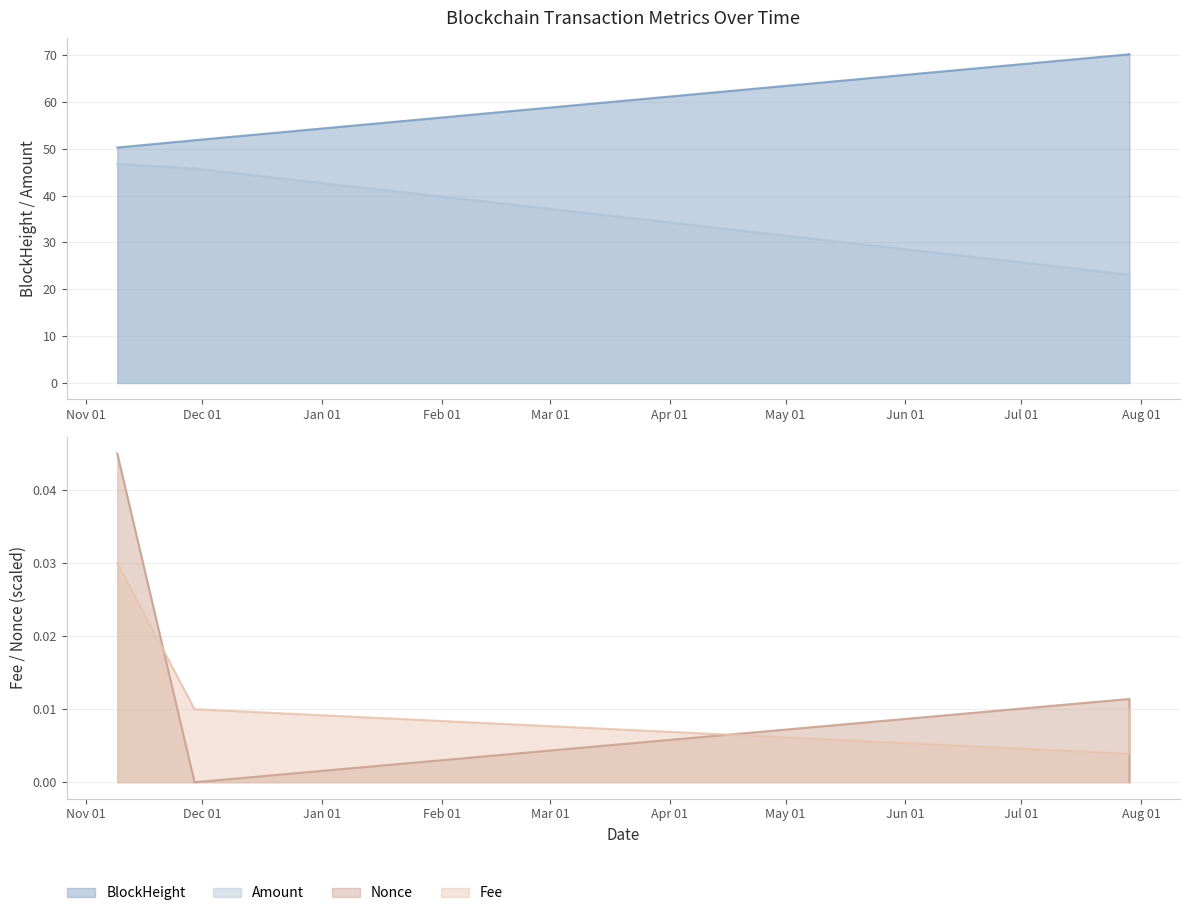

Does the chart display data point markers on the line(s)?

No